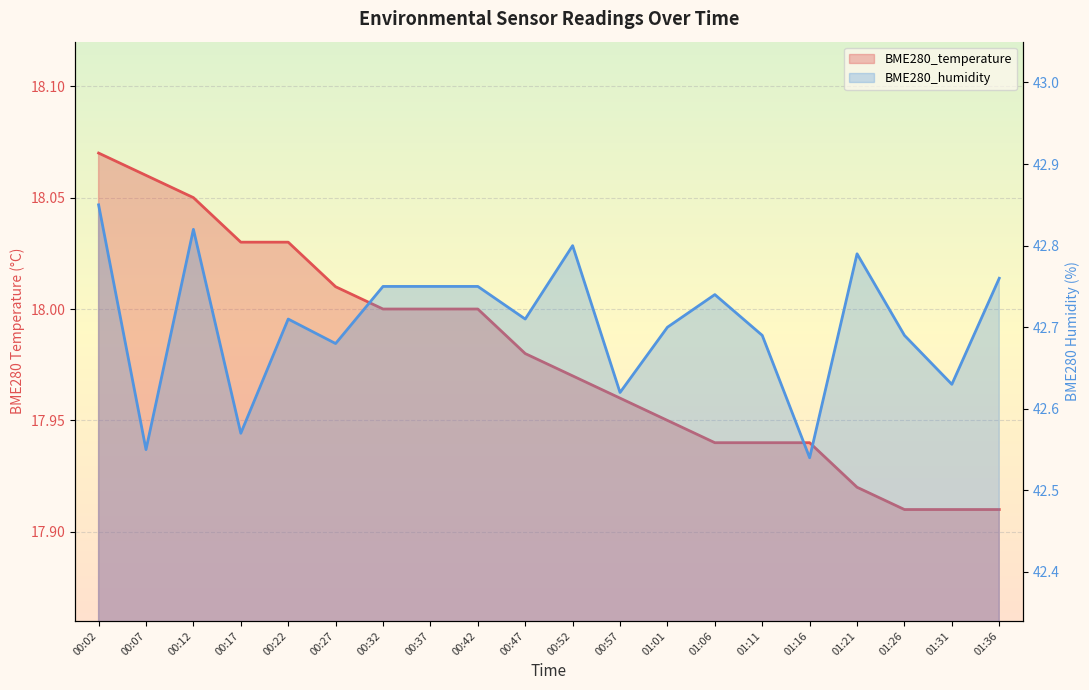

What is the value of the BME280_humidity point at the 1st from the left?

42.9